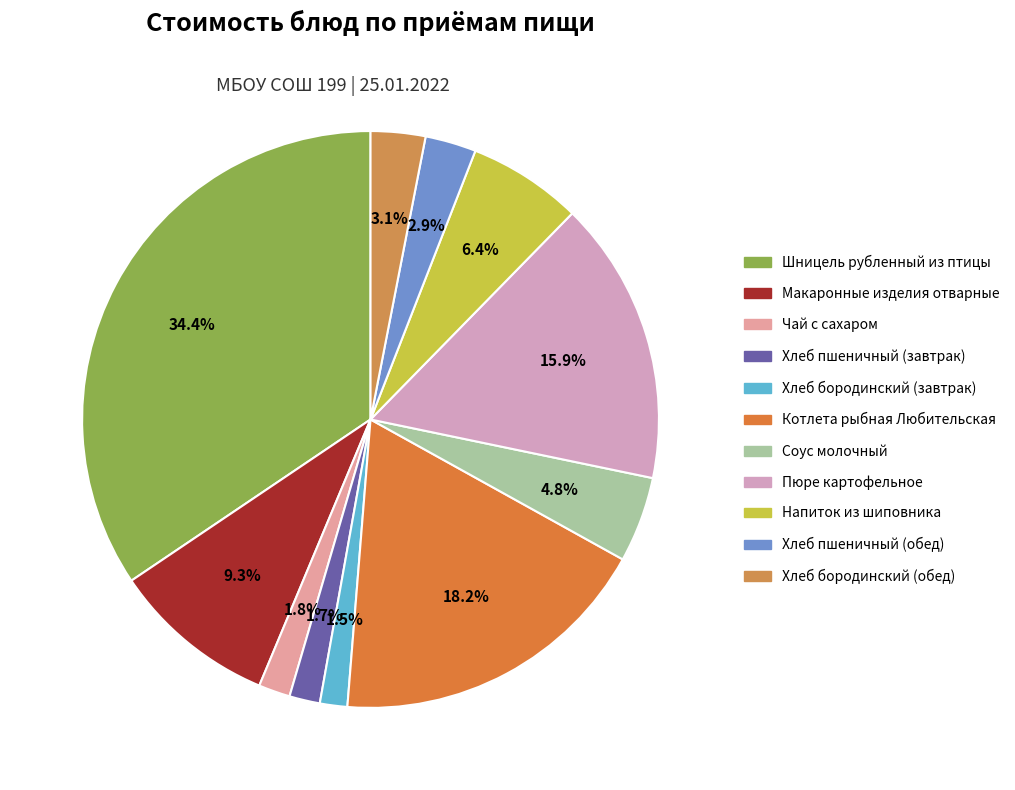

To the nearest percent, what portion does Хлеб пшеничный (обед) represent?

3%